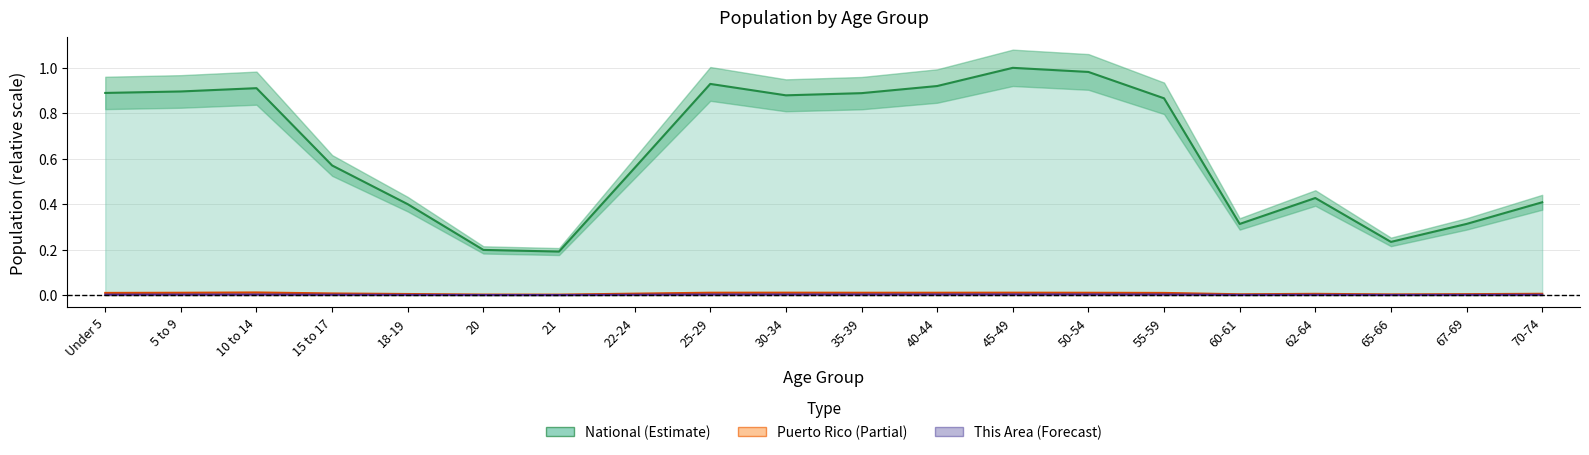

What is the label of the 2nd point from the left?

5 to 9